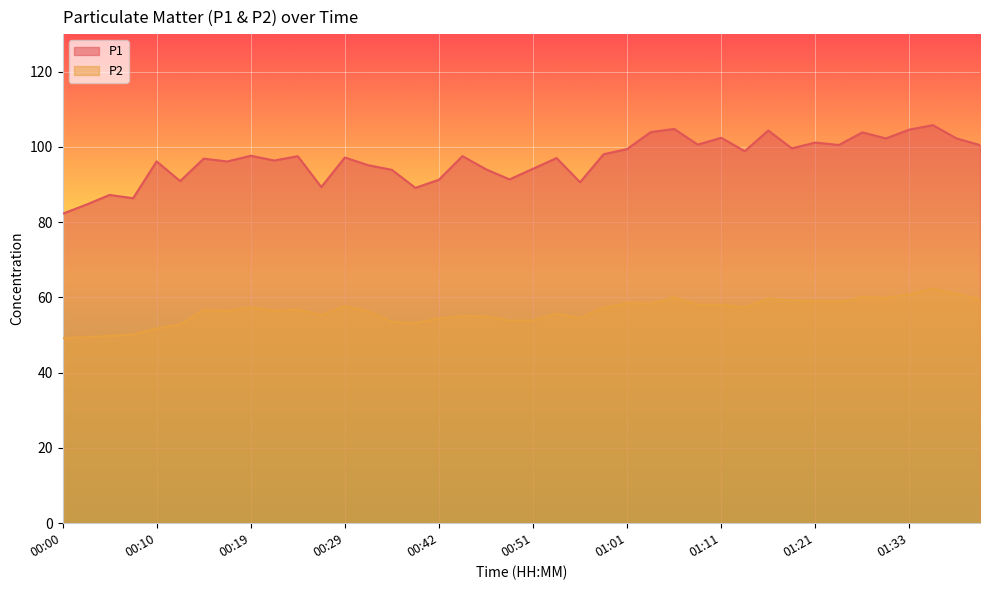

What is the label of the 34th point from the left?

01:26